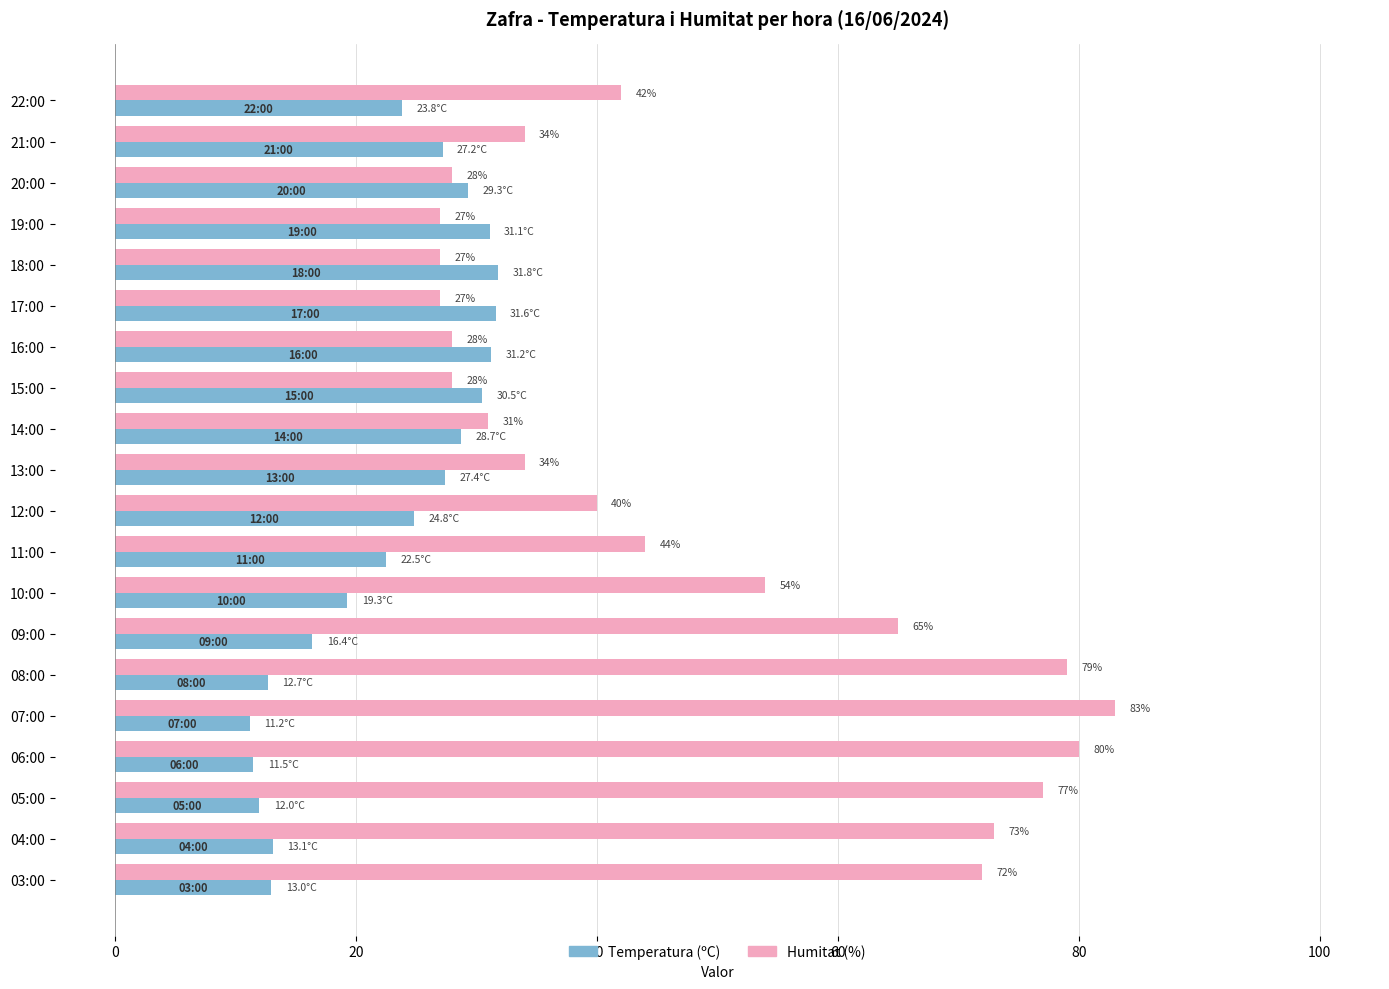

True or false: Temperatura (ºC) has a value of 2.7 at 08:00.

False